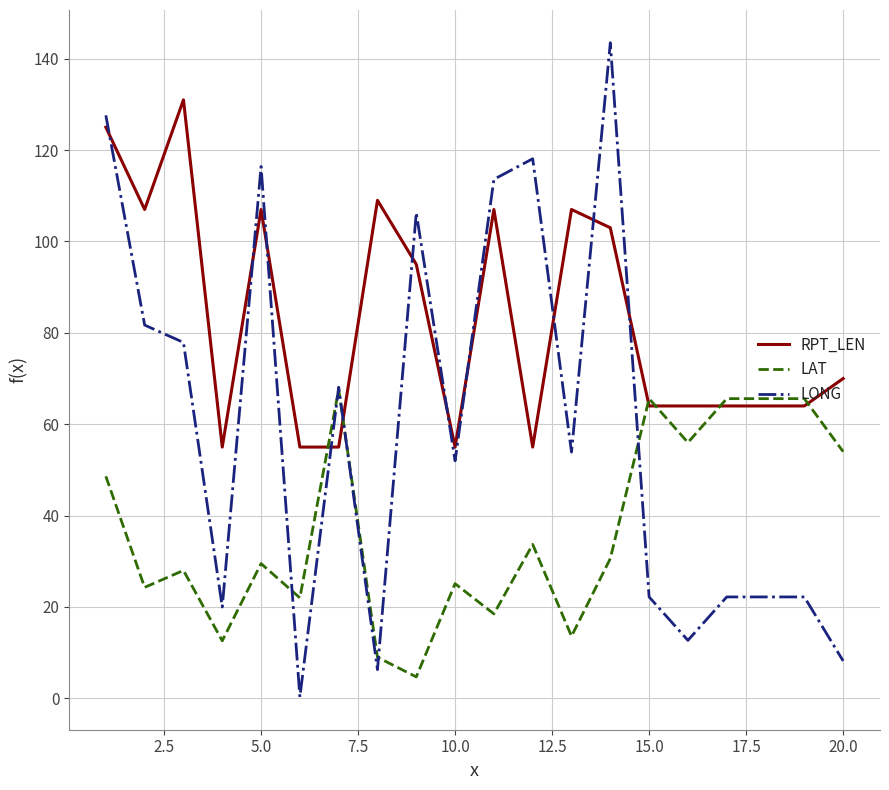

After their last crossing, which series has the higher values: RPT_LEN or LONG?

RPT_LEN